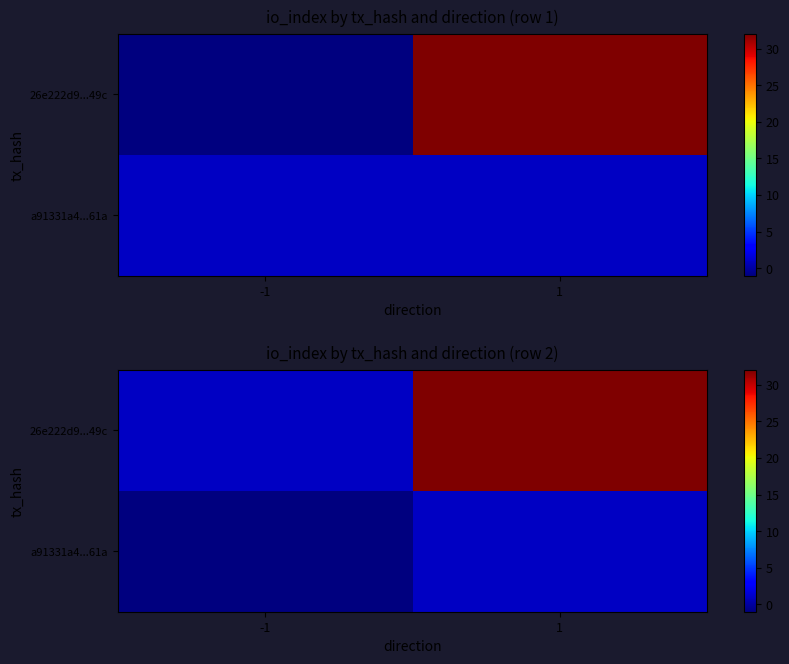

True or false: a91331a4...61a has a value of 0 at 1.

False